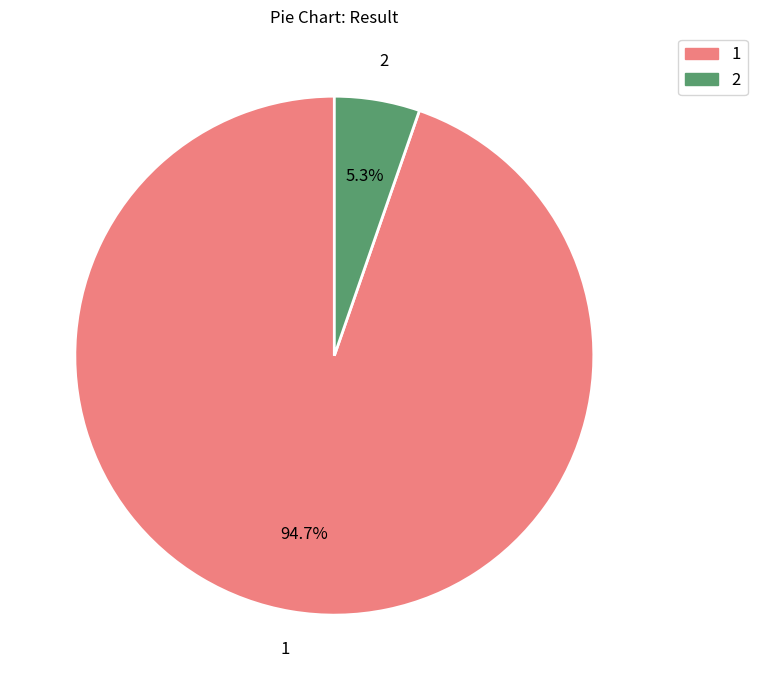

Is it true that 2 is 5% of the pie?

True